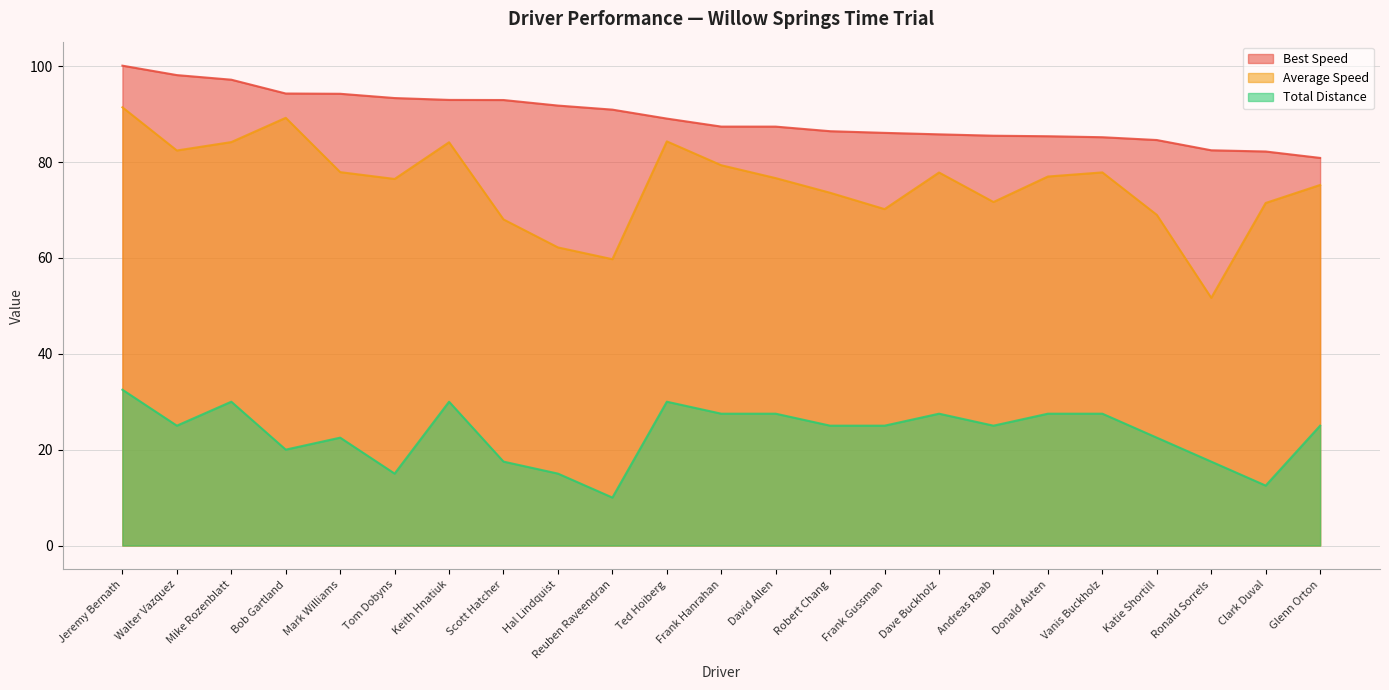

Which category has the lowest value in the Average Speed series?

Ronald Sorrels